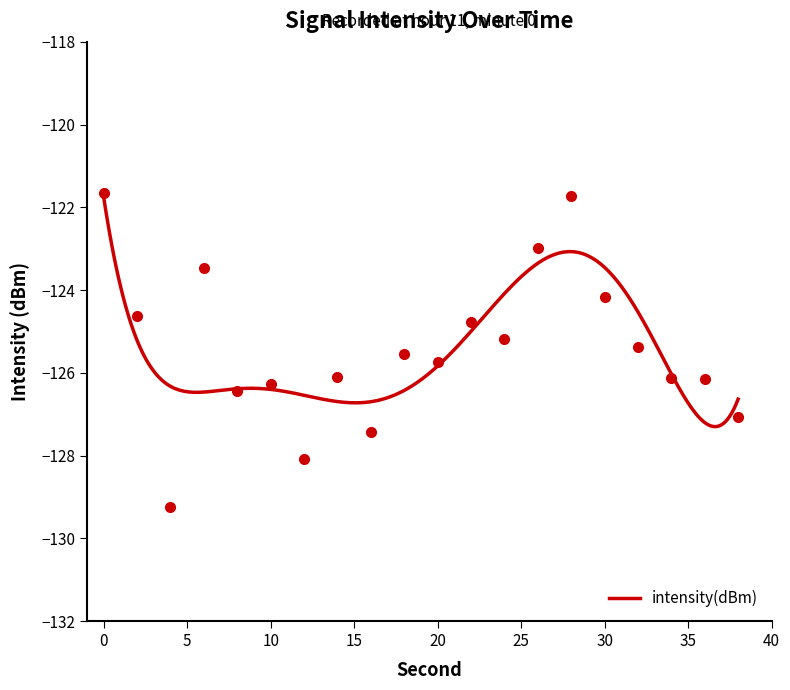

The chart shows a value of -216.9 at 26. True or false?

False